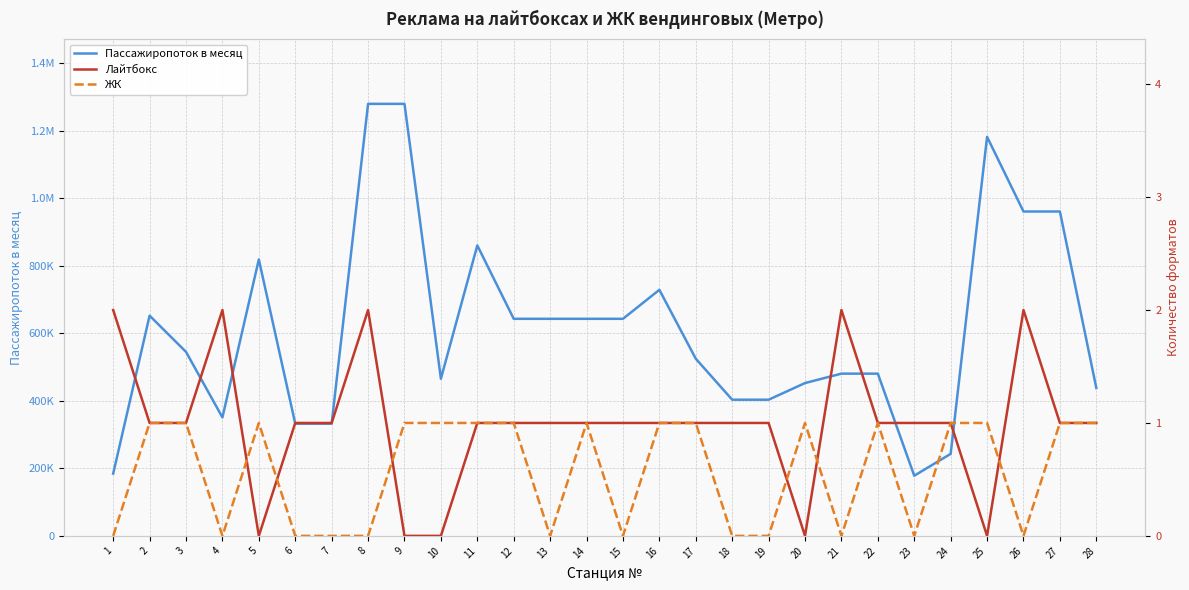

True or false: Пассажиропоток в месяц and ЖК intersect in this chart.

False